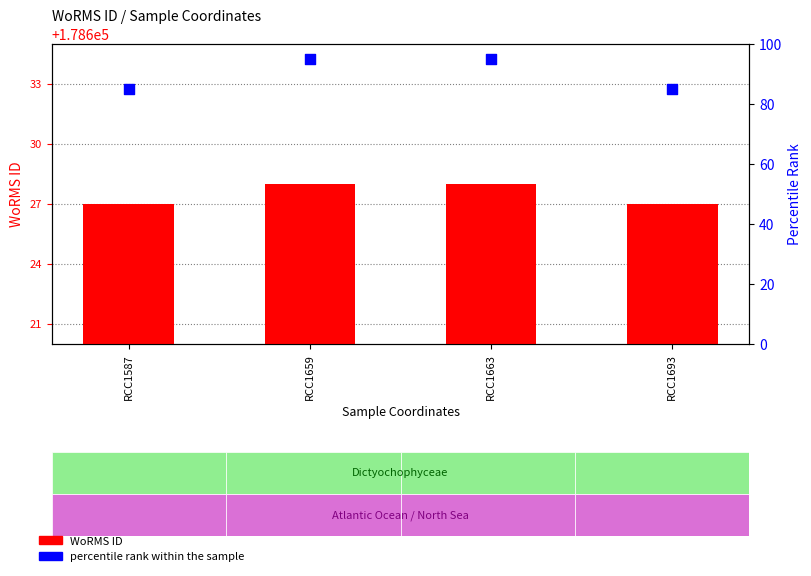

At how many categories does at least one series exceed 55277?

4